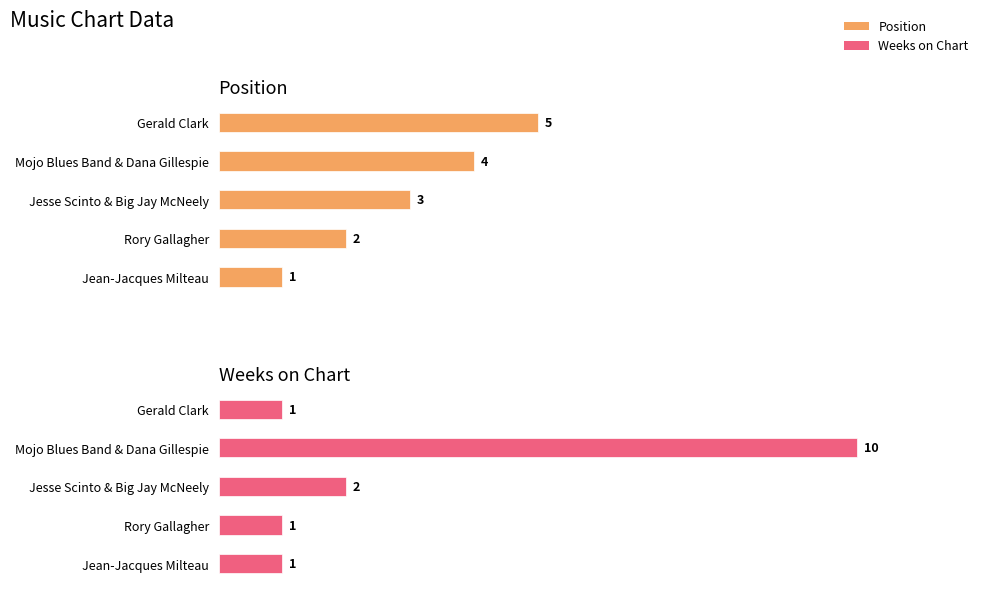

How many bars are there in total?

10